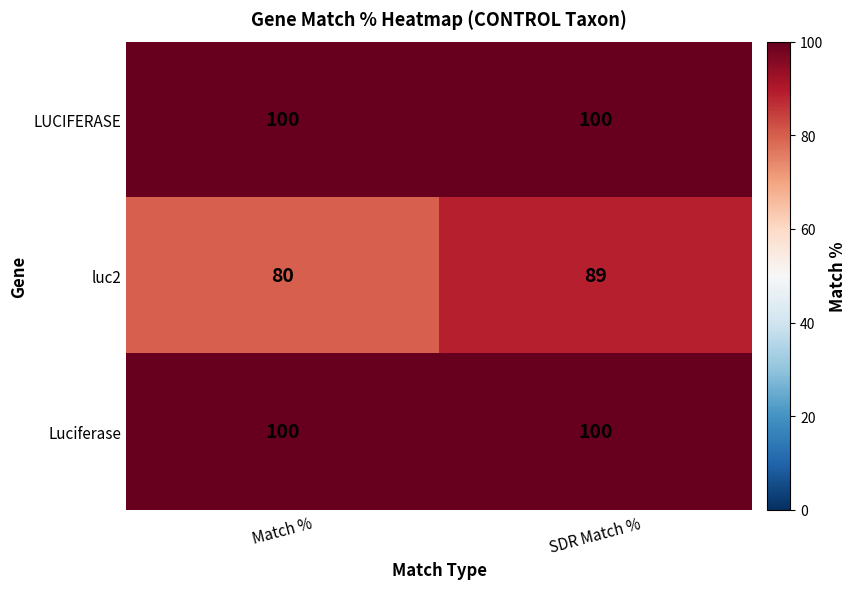

What is the spread (max minus min) of values at SDR Match %?

11